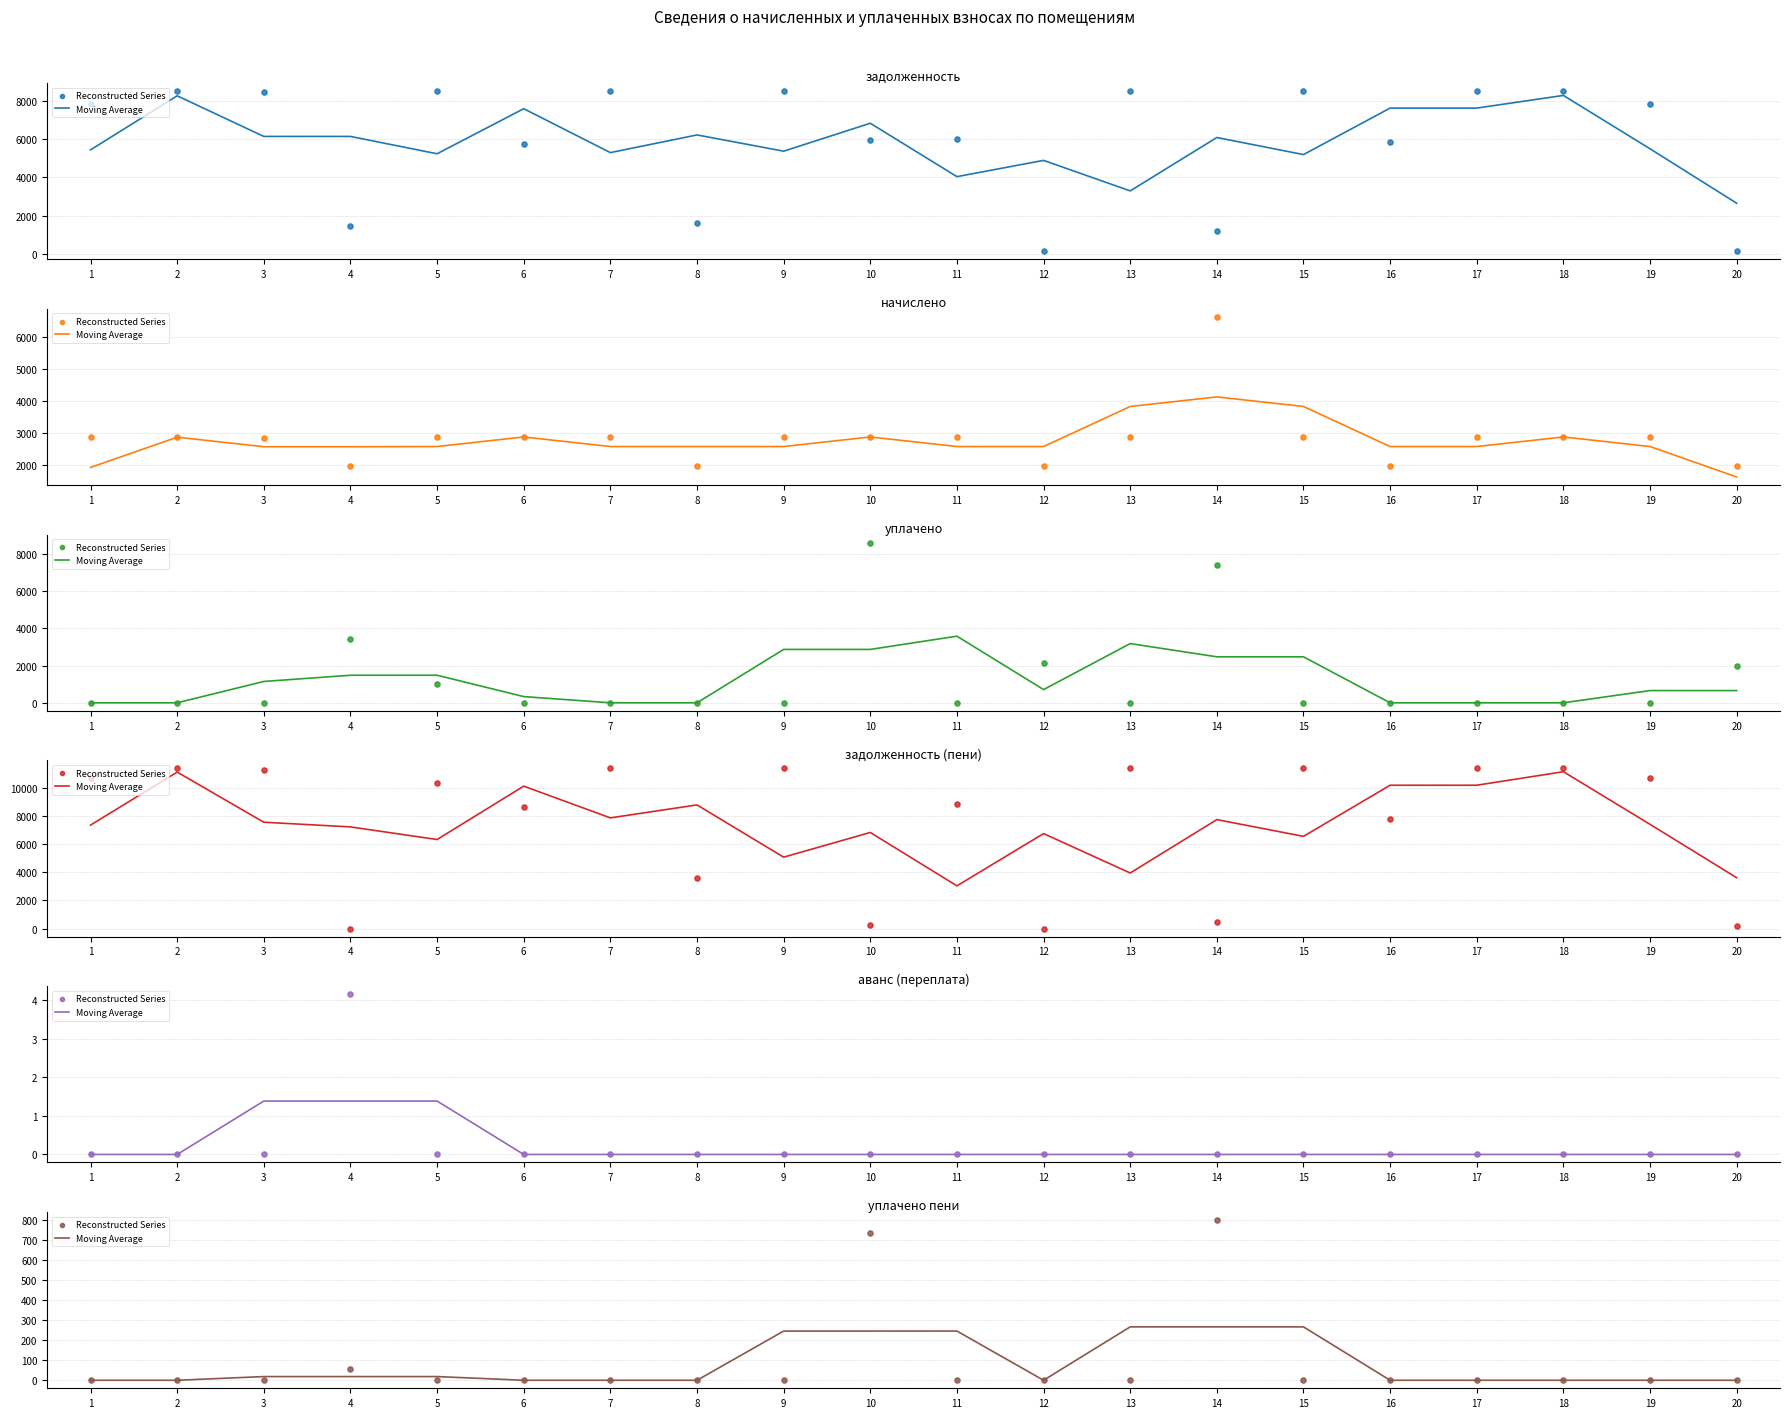

Which series has the largest total across all categories?

Moving Average